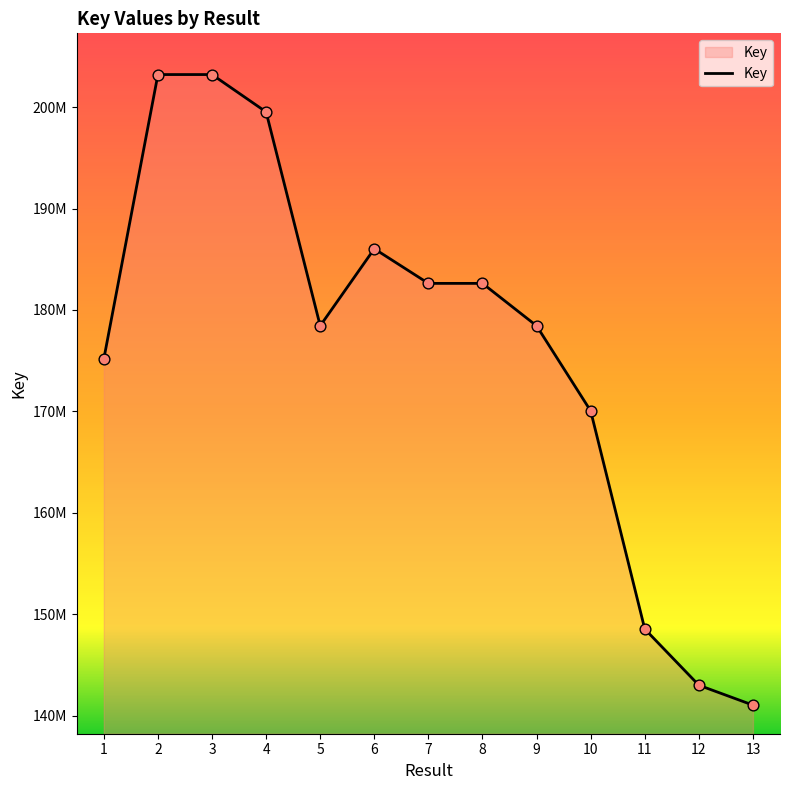

Approximately how many times larger is the value at 7 compared to 3?

0.9